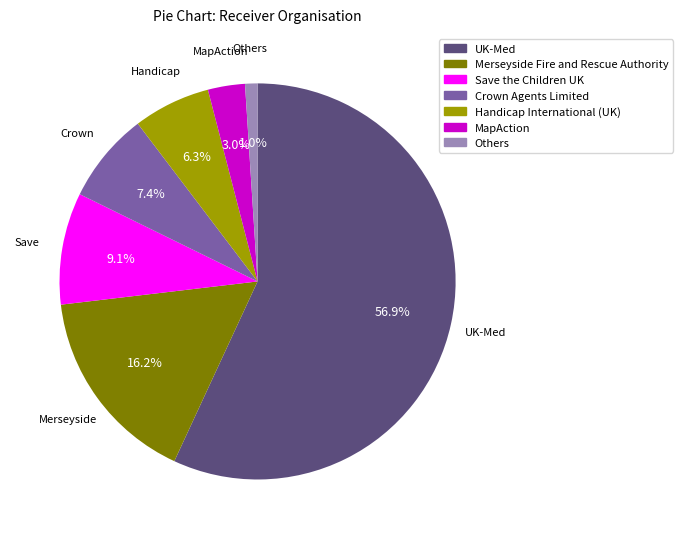

Does any single category account for the majority?

Yes